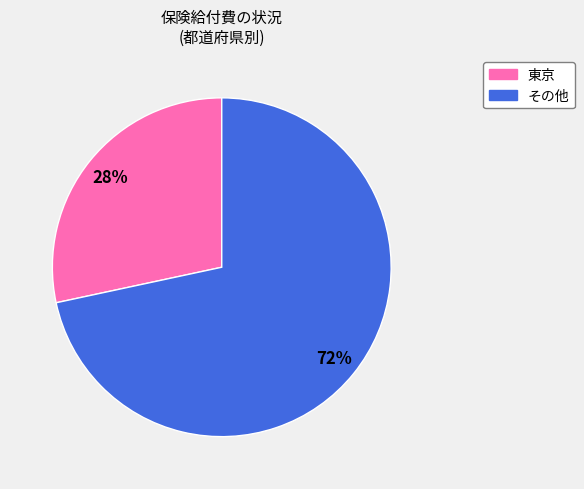

Does any single category account for the majority?

Yes